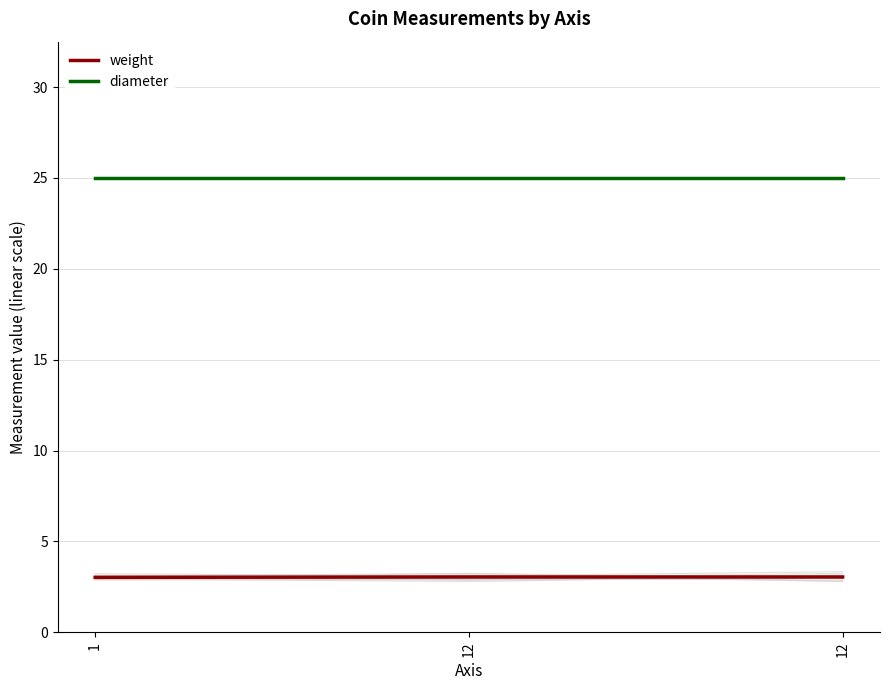

Rank the categories by diameter value from highest to lowest.

1, 12, 12